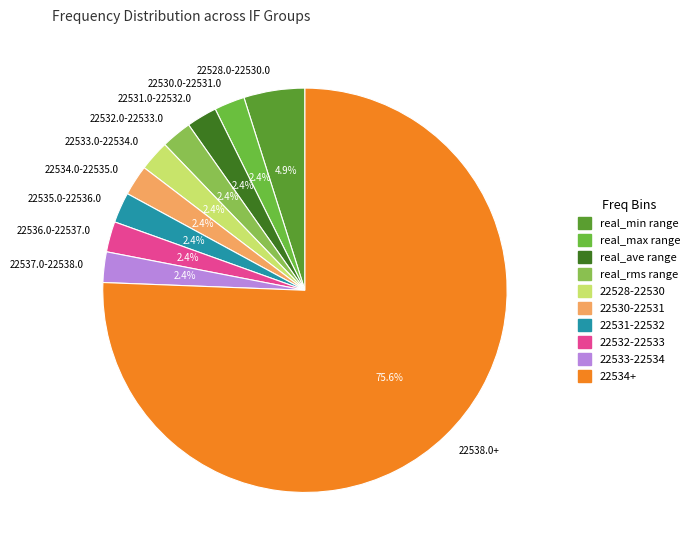

What portion of the pie excludes 22530.0-22531.0?

97.6%